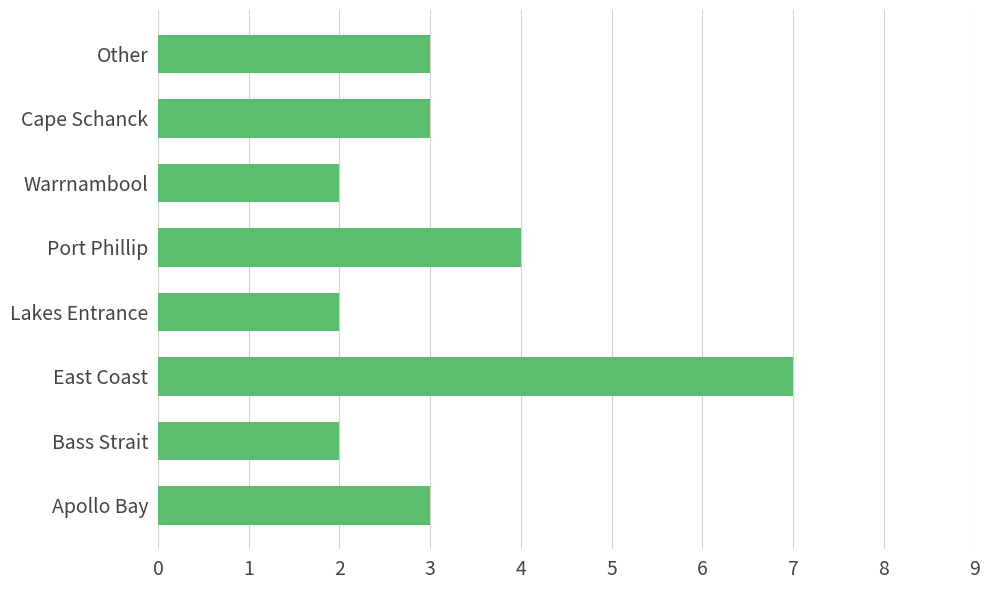

At which category does the chart reach its peak across all series?

East Coast